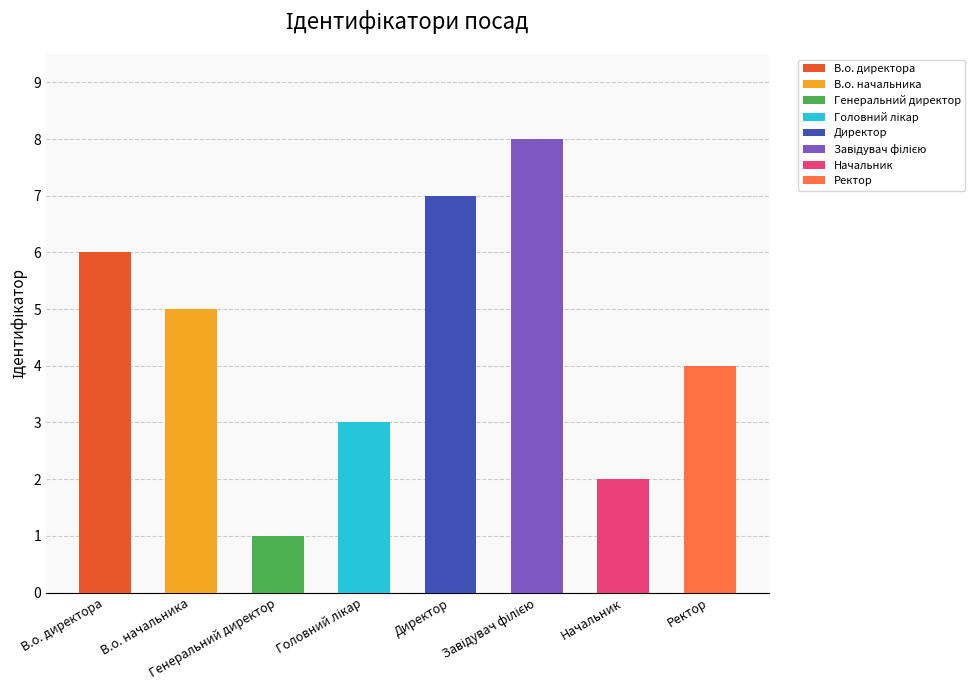

What is the maximum value shown in the chart?

8